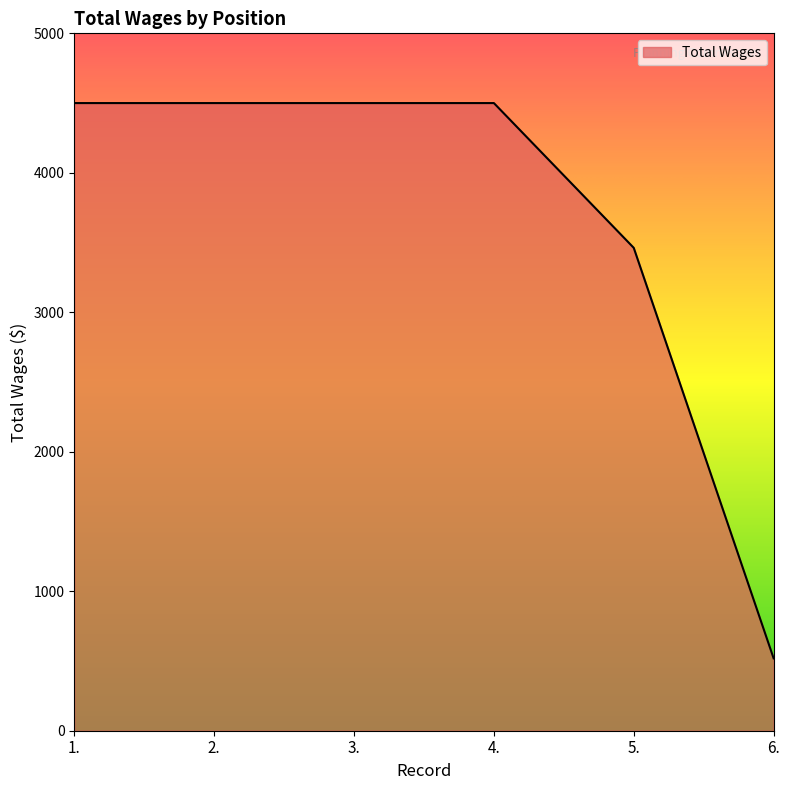

Reading left to right, transcribe all the data shown in this chart.

4500	4500	4500	4500	3462	519